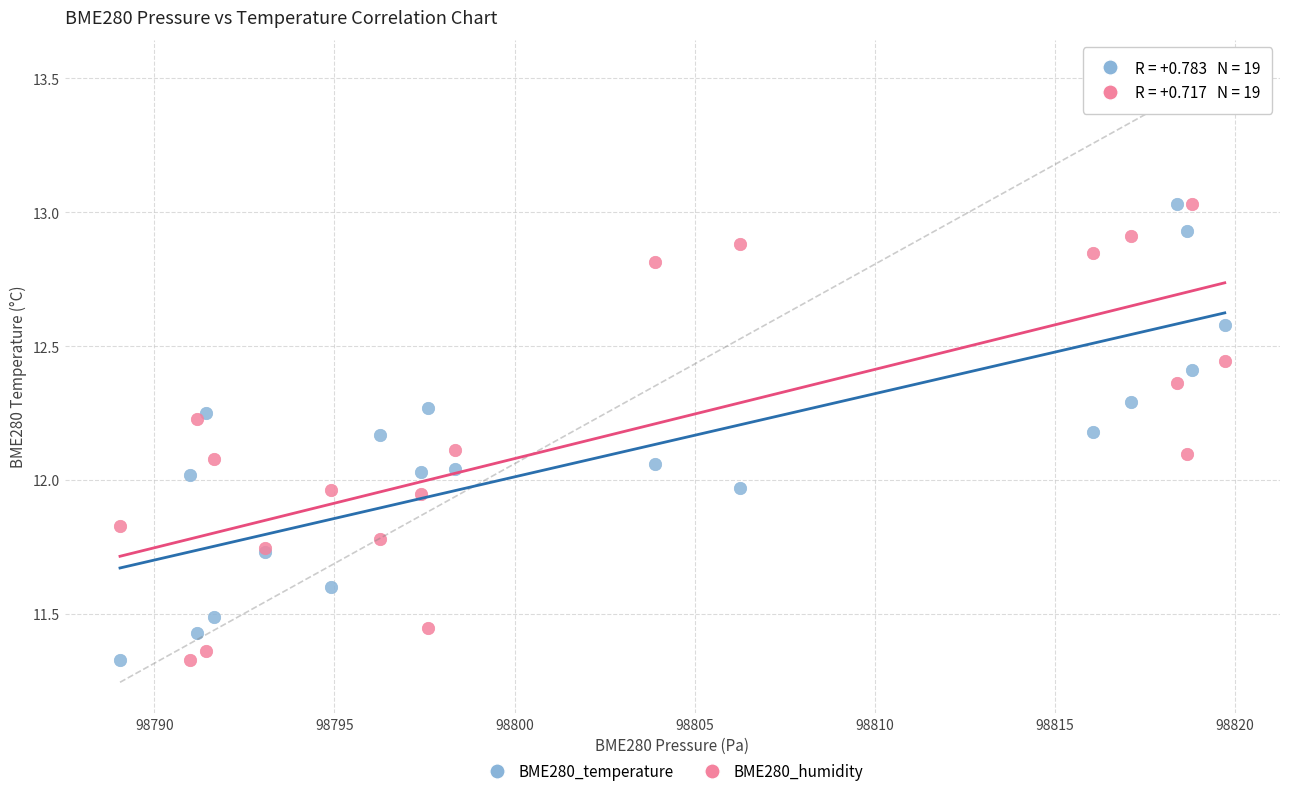

What is the X range (max minus min) for the scatter plot?

30.7